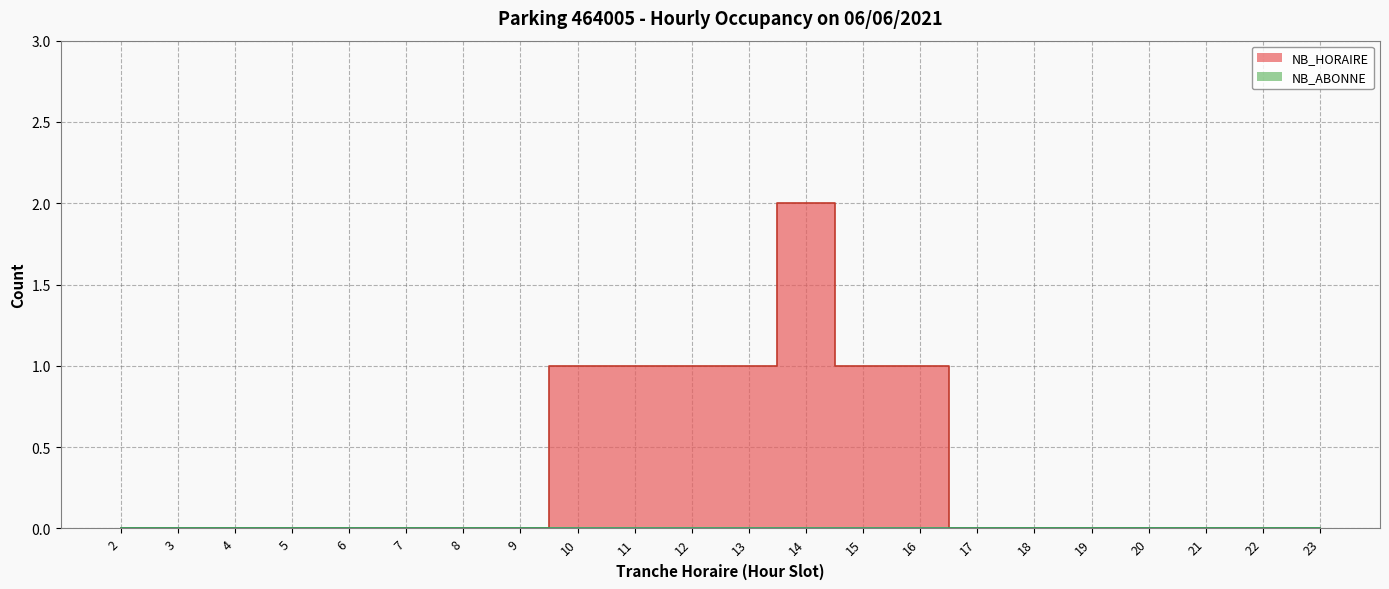

What is the value of the 11th point from the left?

1